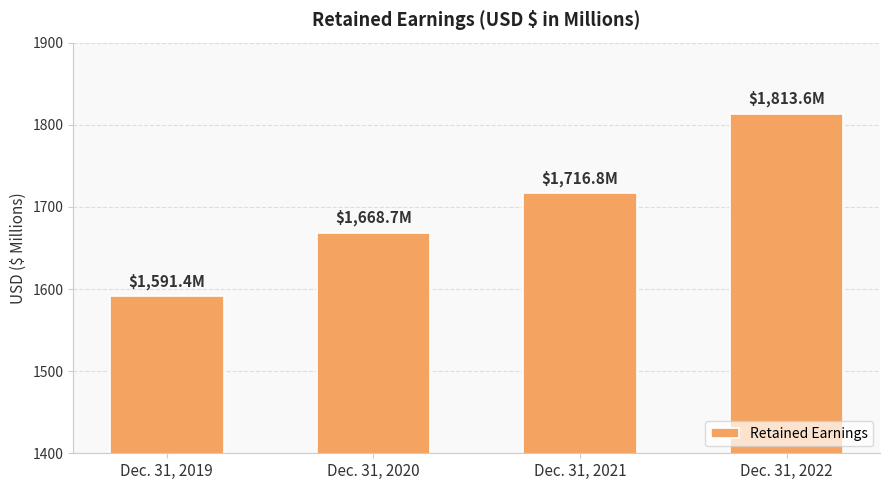

What value does the data have at Dec. 31, 2019?

1591.4